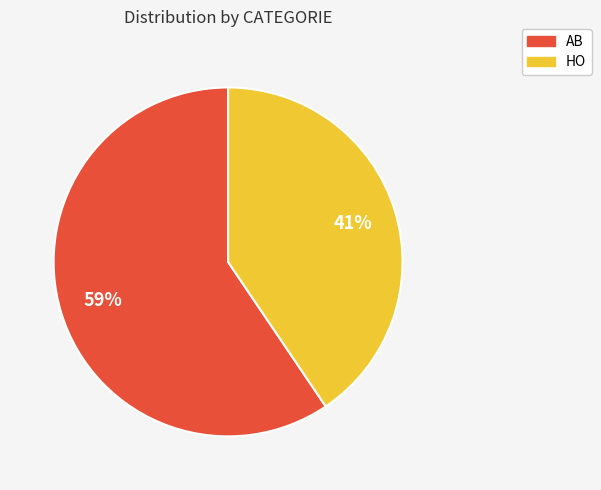

What is the smallest slice in the pie chart?

HO